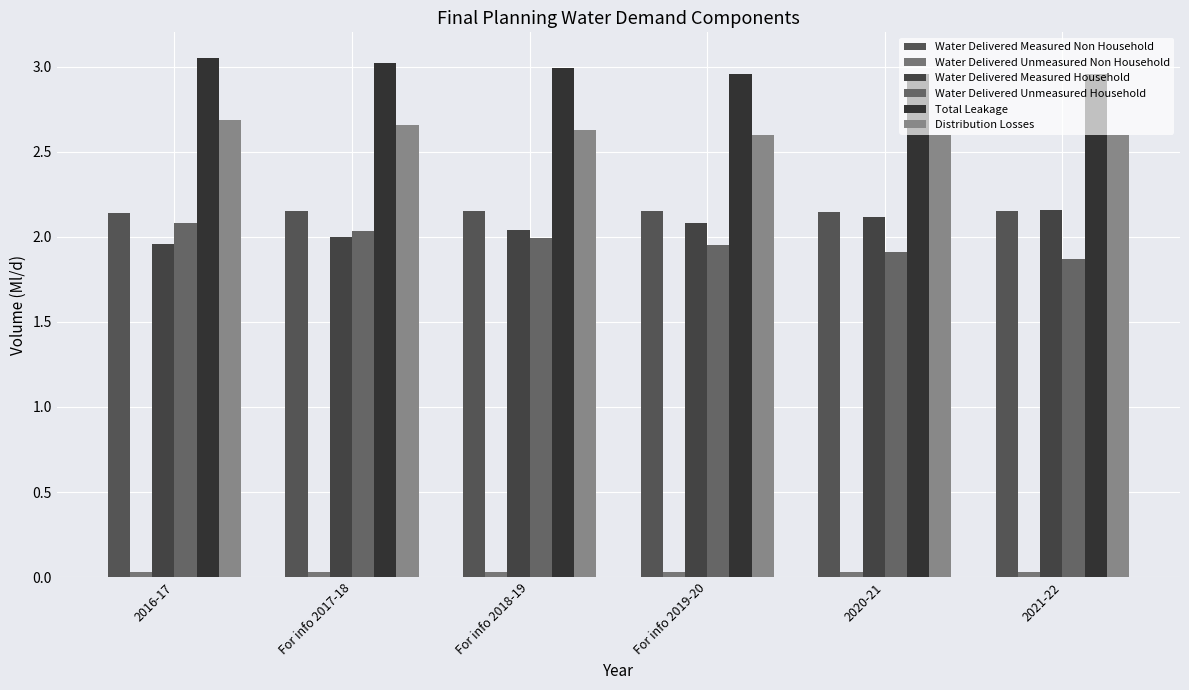

How many bars are there in each group?

6